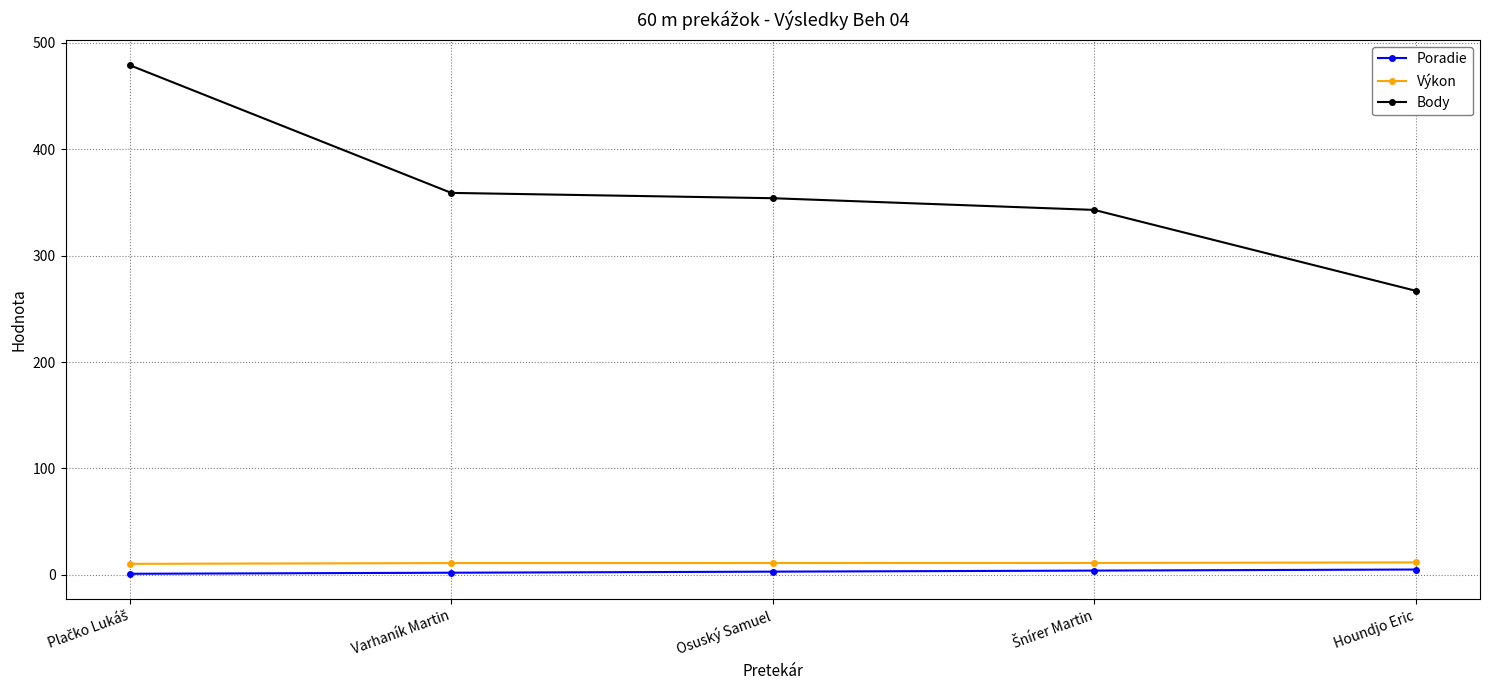

Which series has the largest range (max minus min)?

Body